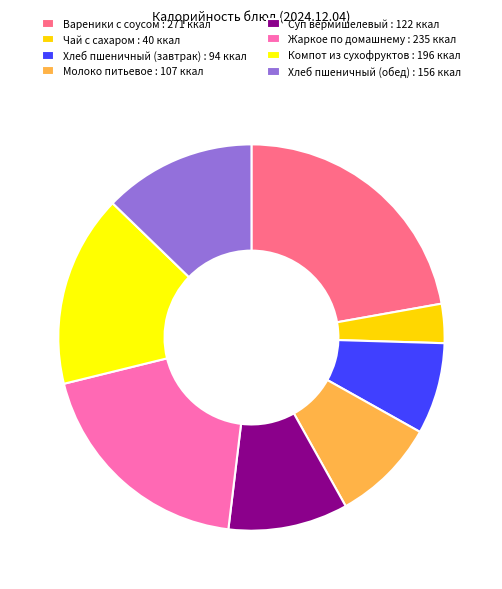

Which category has the biggest portion of the pie?

Вареники с соусом